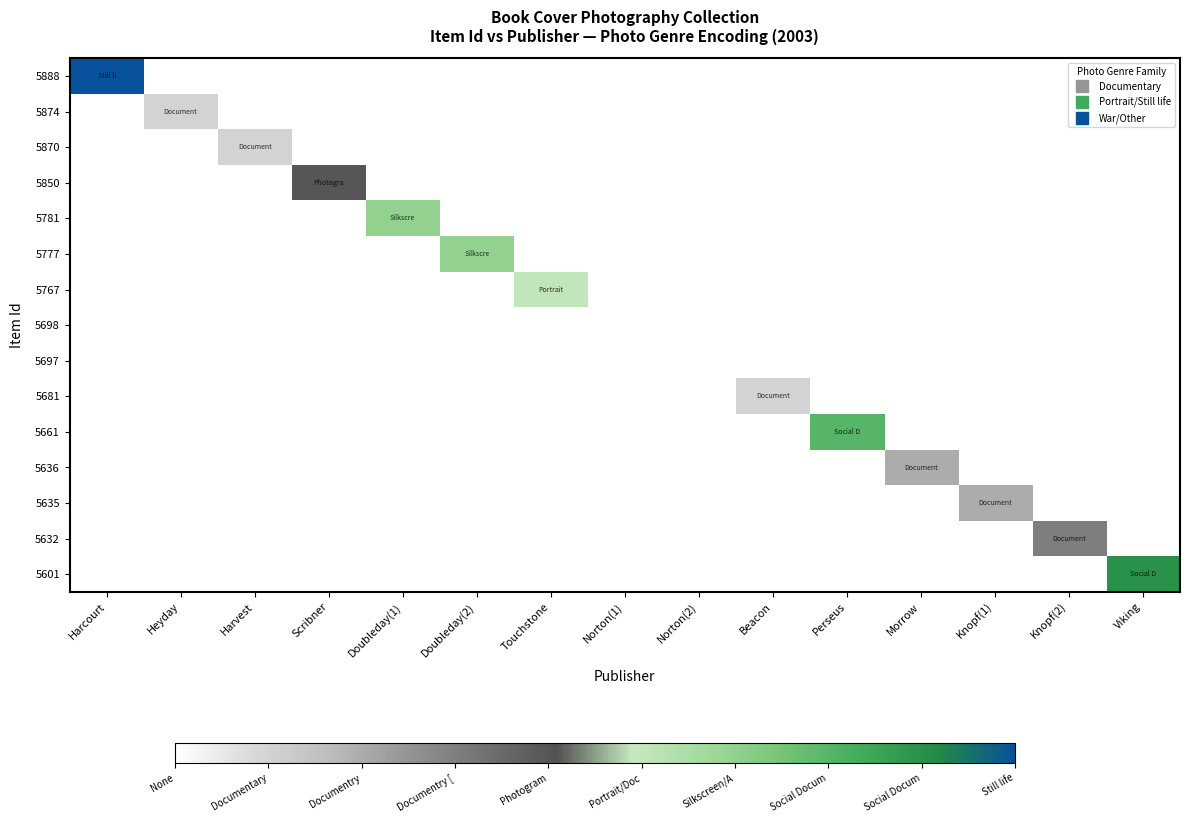

Count the number of categories in the chart.

15